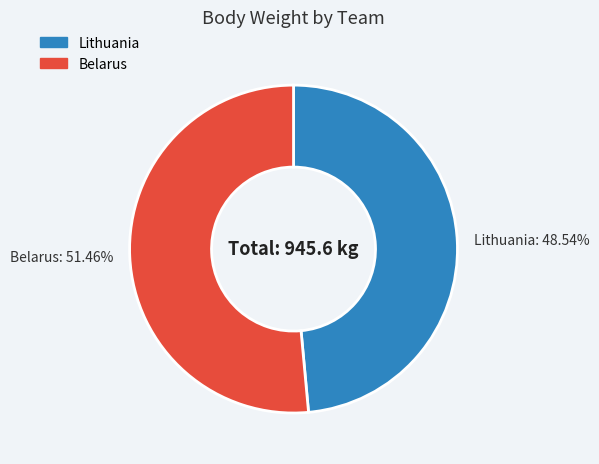

Count the number of slices in the pie.

2